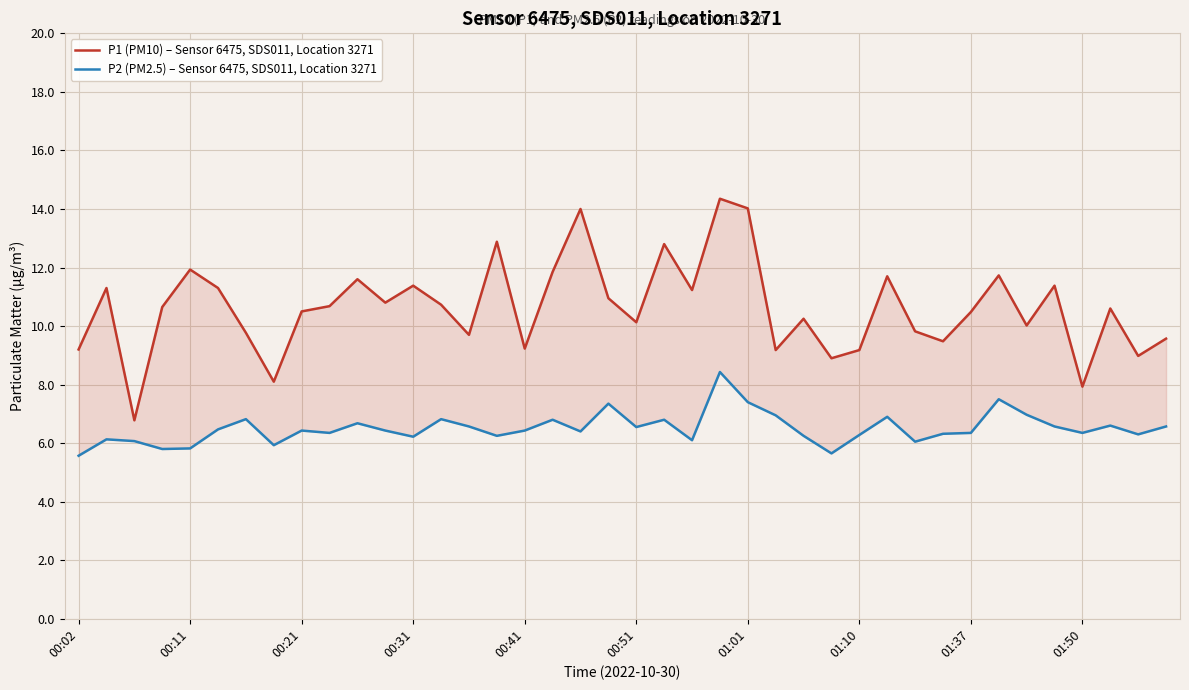

Is it true that P2 (PM2.5) – Sensor 6475, SDS011, Location 3271 equals 2.8 at 10?

False